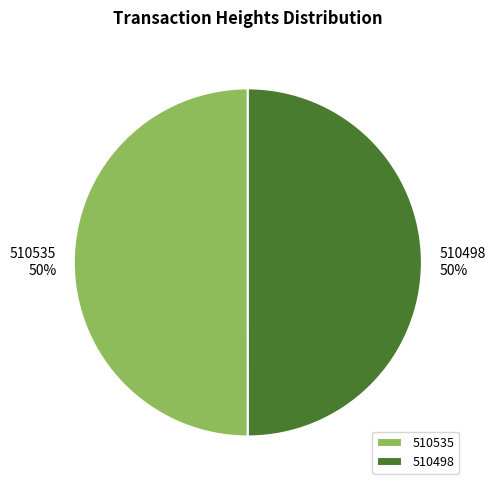

To the nearest percent, what is the average slice percentage?

50%